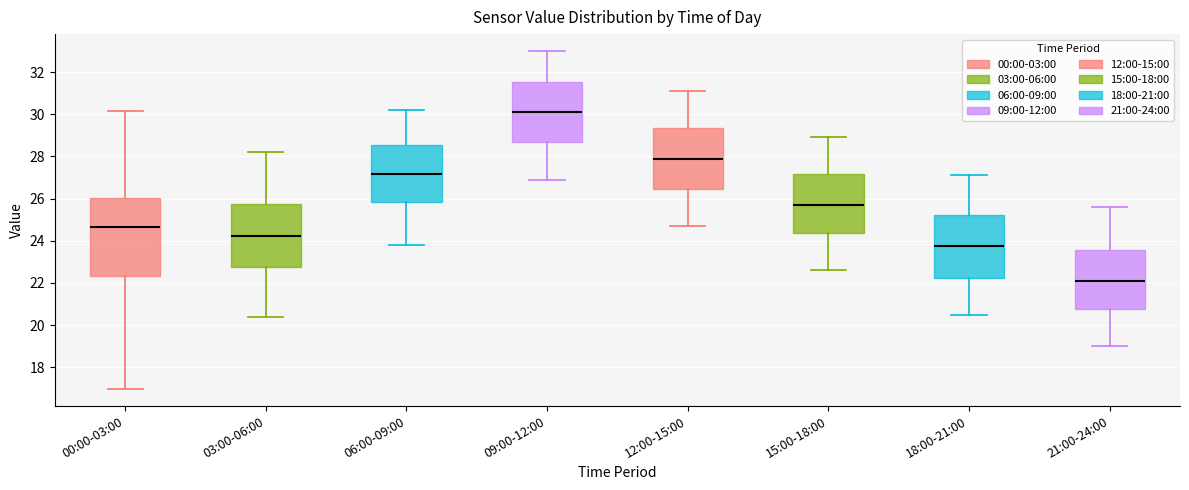

Where is the upper edge of the box for 09:00-12:00 on the y-axis? The values are not printed on the chart, so give them approximately, as read against the axis.

31.6